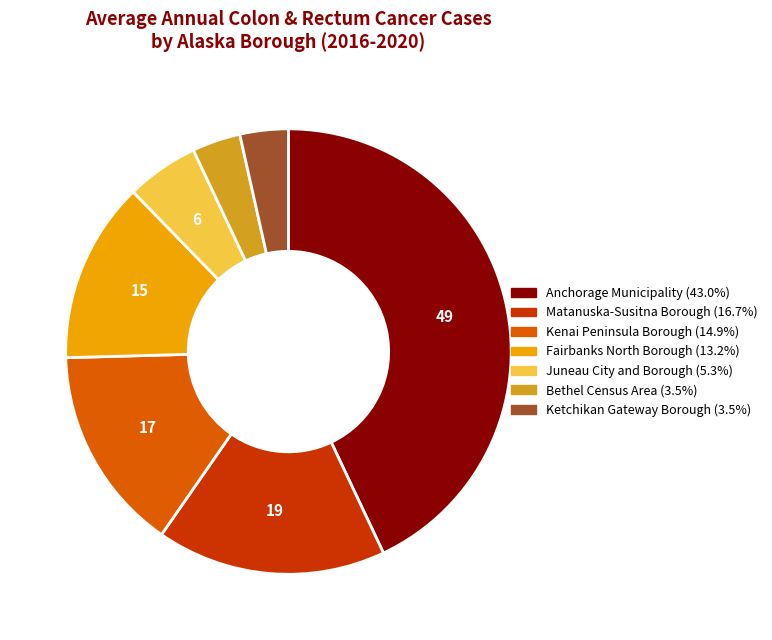

Approximately how many times larger is the value at Bethel Census Area compared to Ketchikan Gateway Borough?

1.0